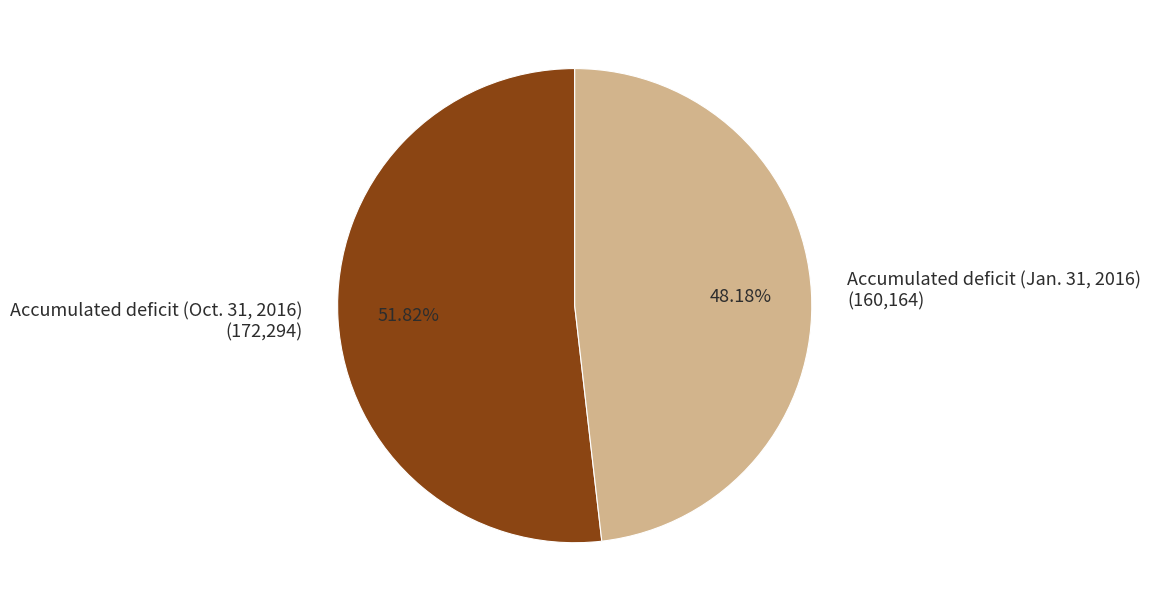

To the nearest percent, what is the combined percentage of Accumulated deficit (Oct. 31, 2016) and Accumulated deficit (Jan. 31, 2016)?

100%